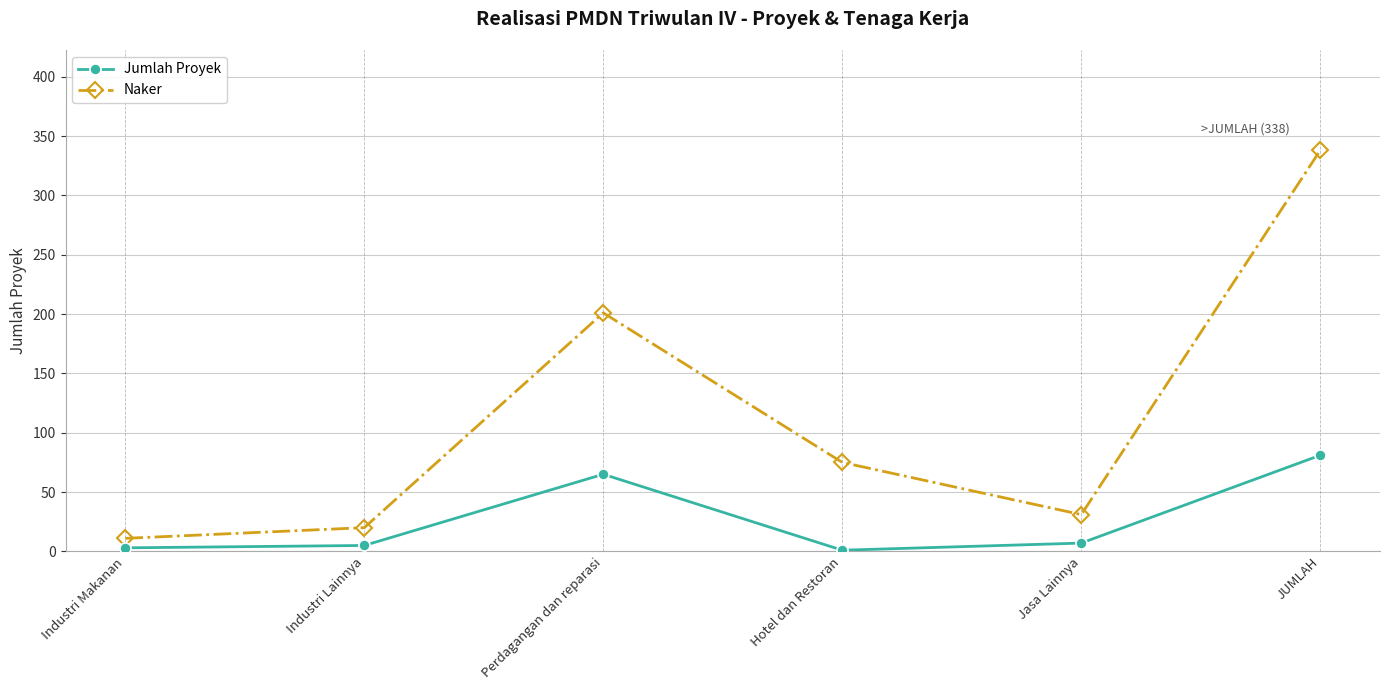

True or false: Naker and Jumlah Proyek cross at least once.

False